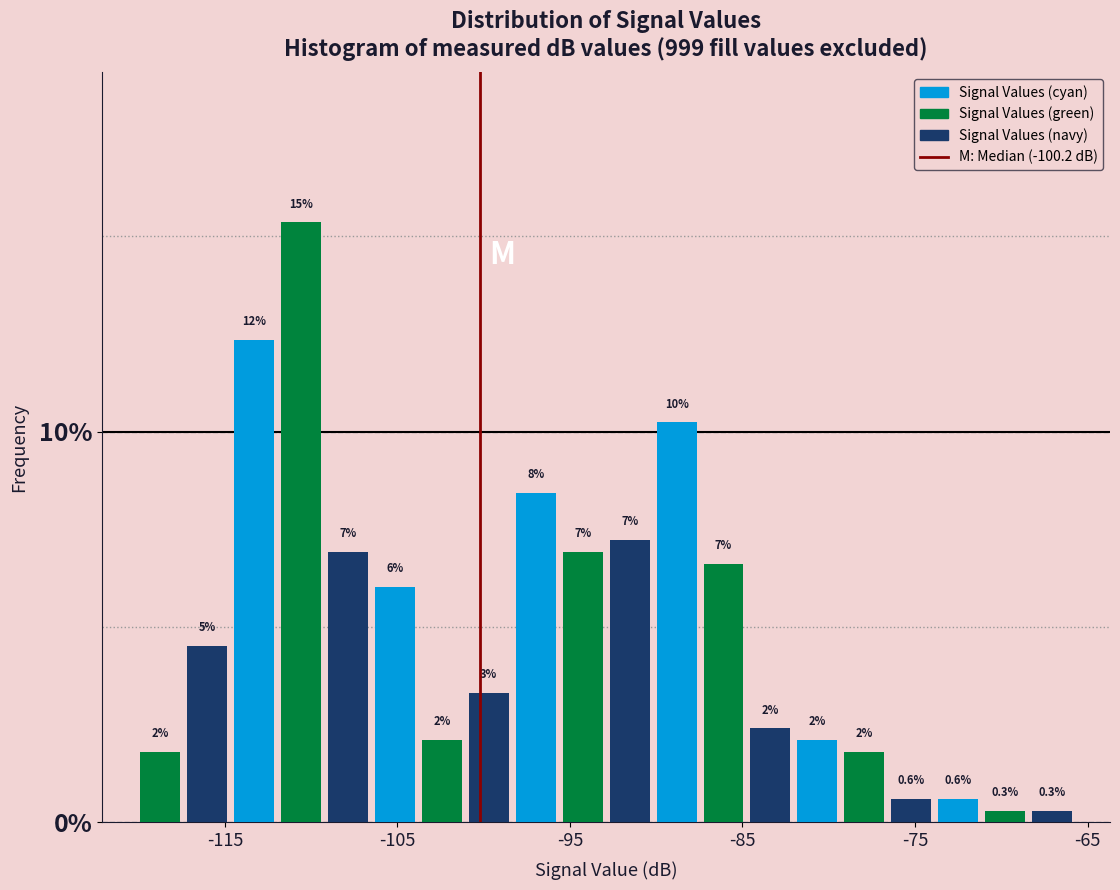

Read against the x-axis, roughly where is the centre of the tallest bar?

-111